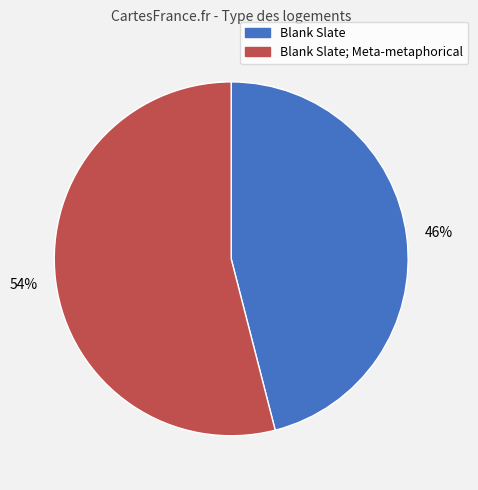

Does any single category account for the majority?

Yes